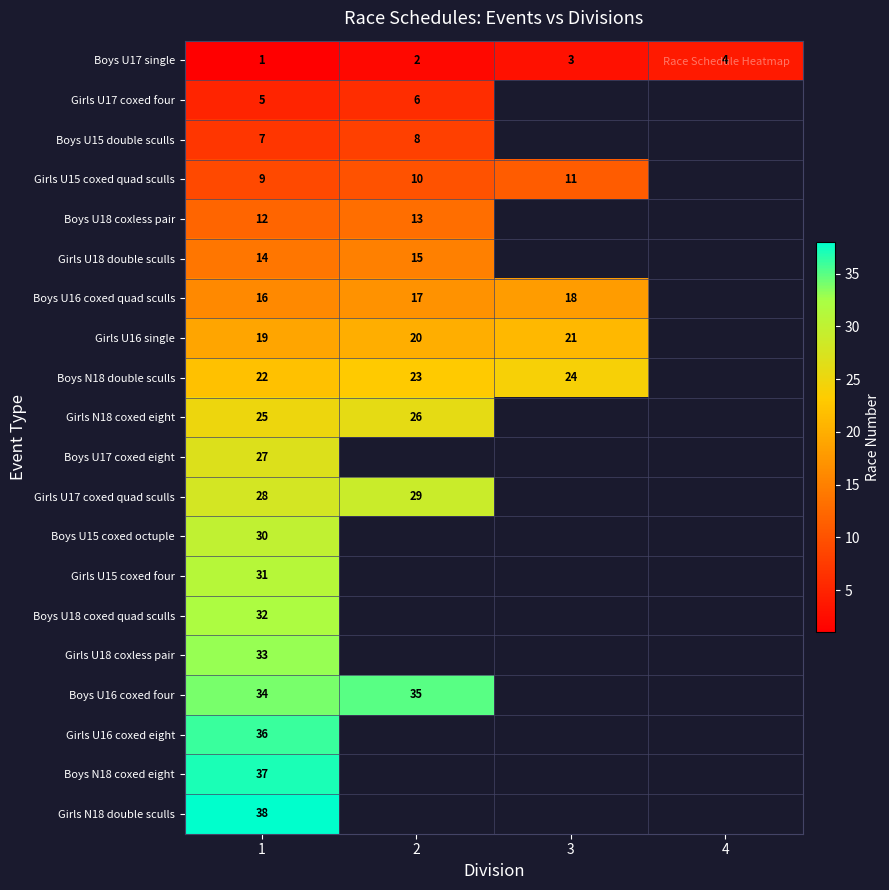

At how many categories does at least one series exceed 3?

4